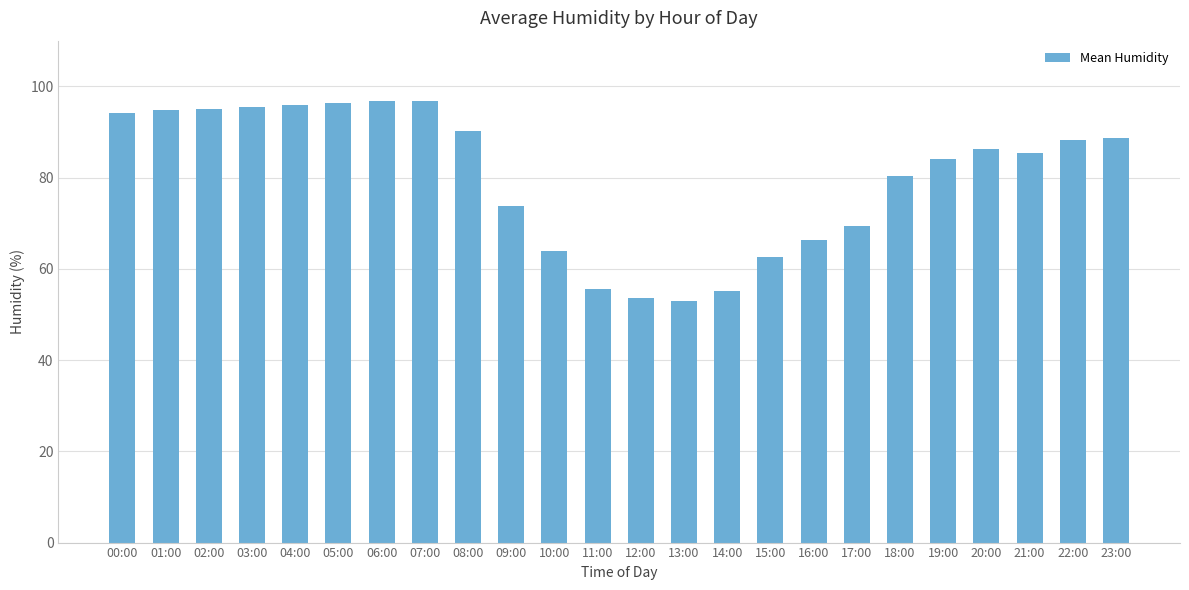

True or false: the data shows 130.7 at 08:00.

False